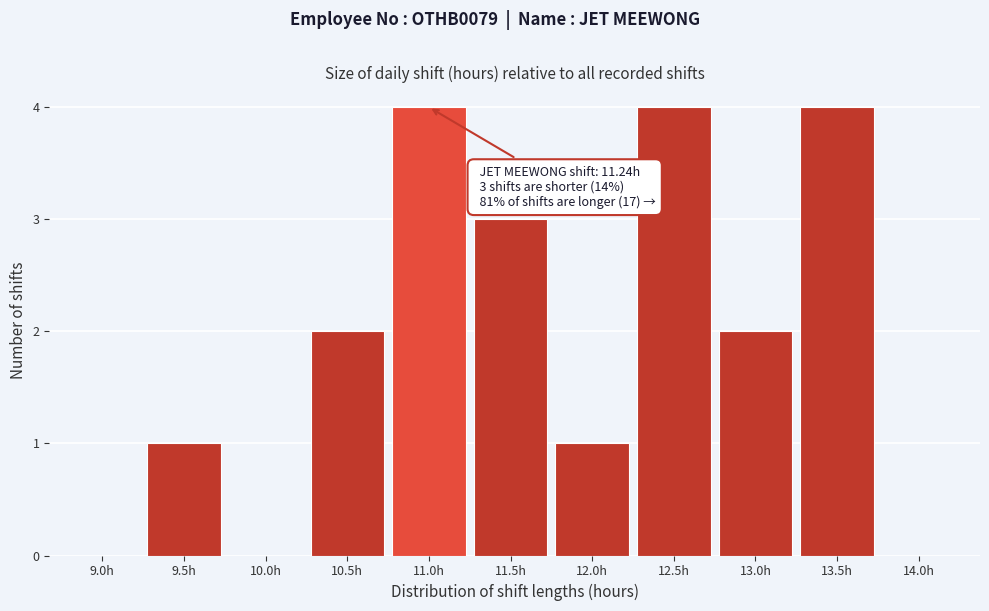

Reading left to right, list all the values displayed in this chart.

9.0h=0	9.5h=1	10.0h=0	10.5h=2	11.0h=4	11.5h=3	12.0h=1	12.5h=4	13.0h=2	13.5h=4	14.0h=0